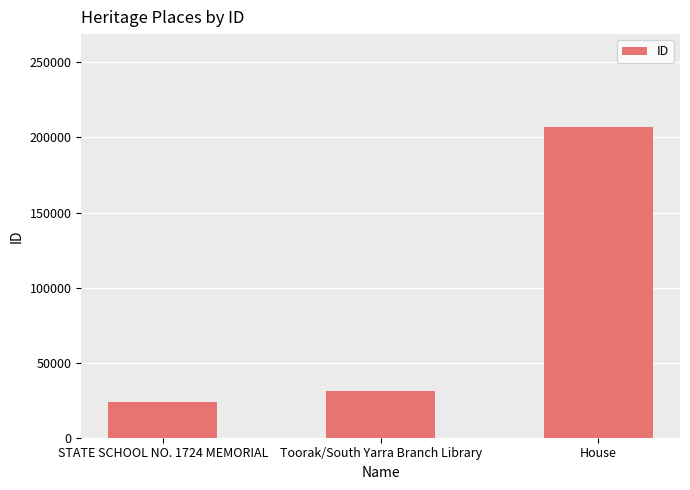

What is the change in value from STATE SCHOOL NO. 1724 MEMORIAL to House?

+183289